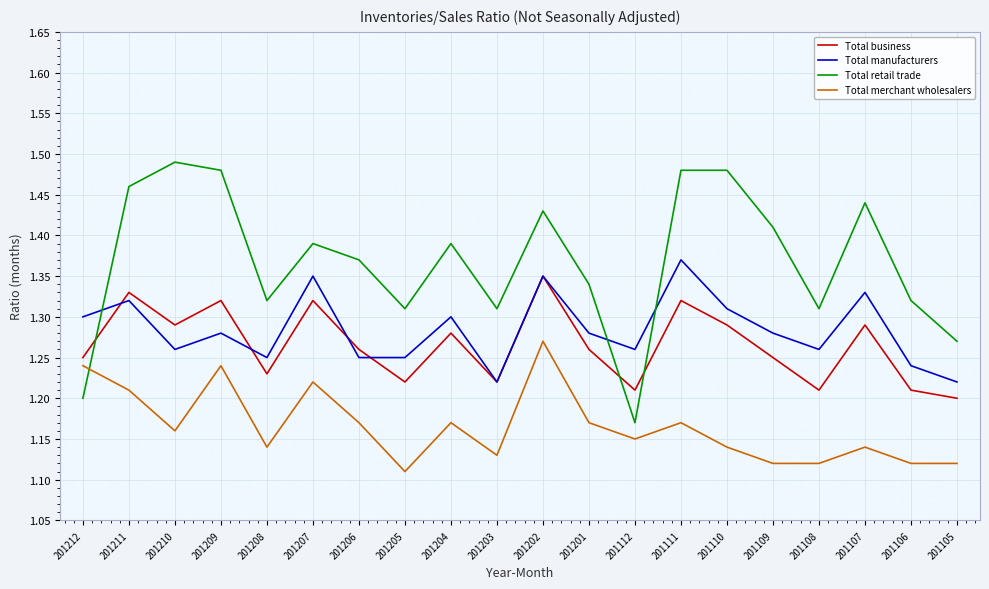

True or false: Total manufacturers and Total business cross at least once.

True